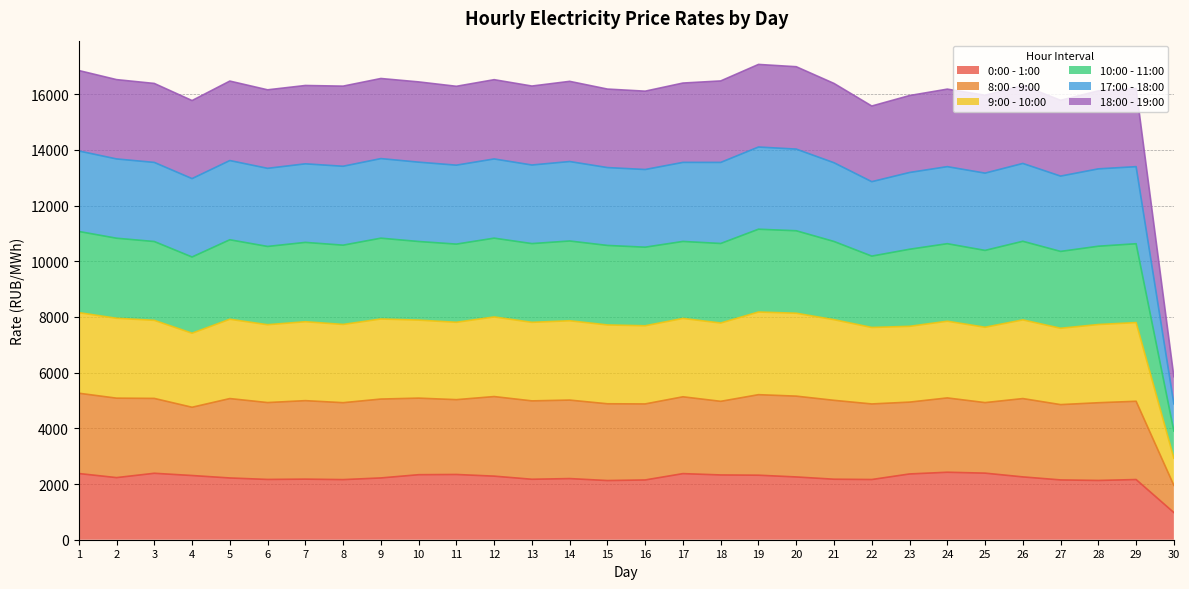

Does the chart have visible grid lines?

Yes